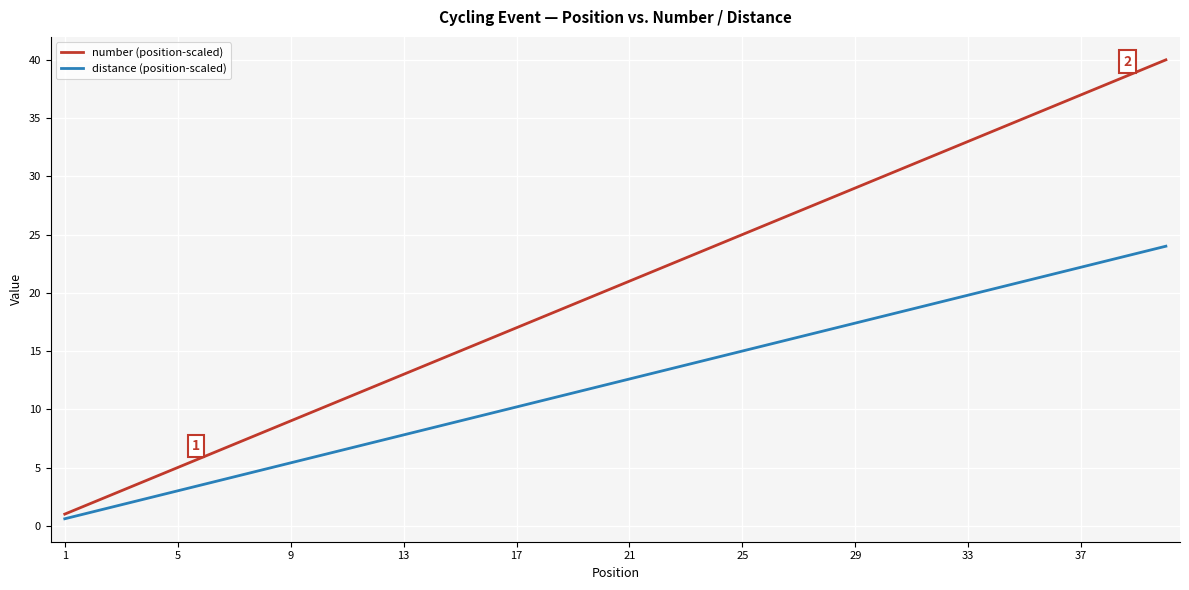

What is the difference between the maximum and minimum values in the number (position-scaled) series?

39.0